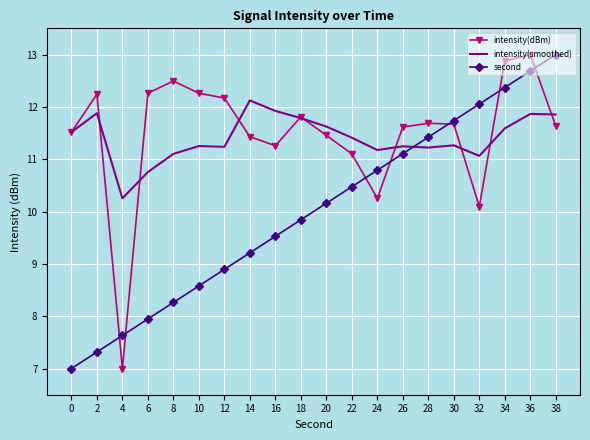

How many times do intensity(smoothed) and second cross each other?

1